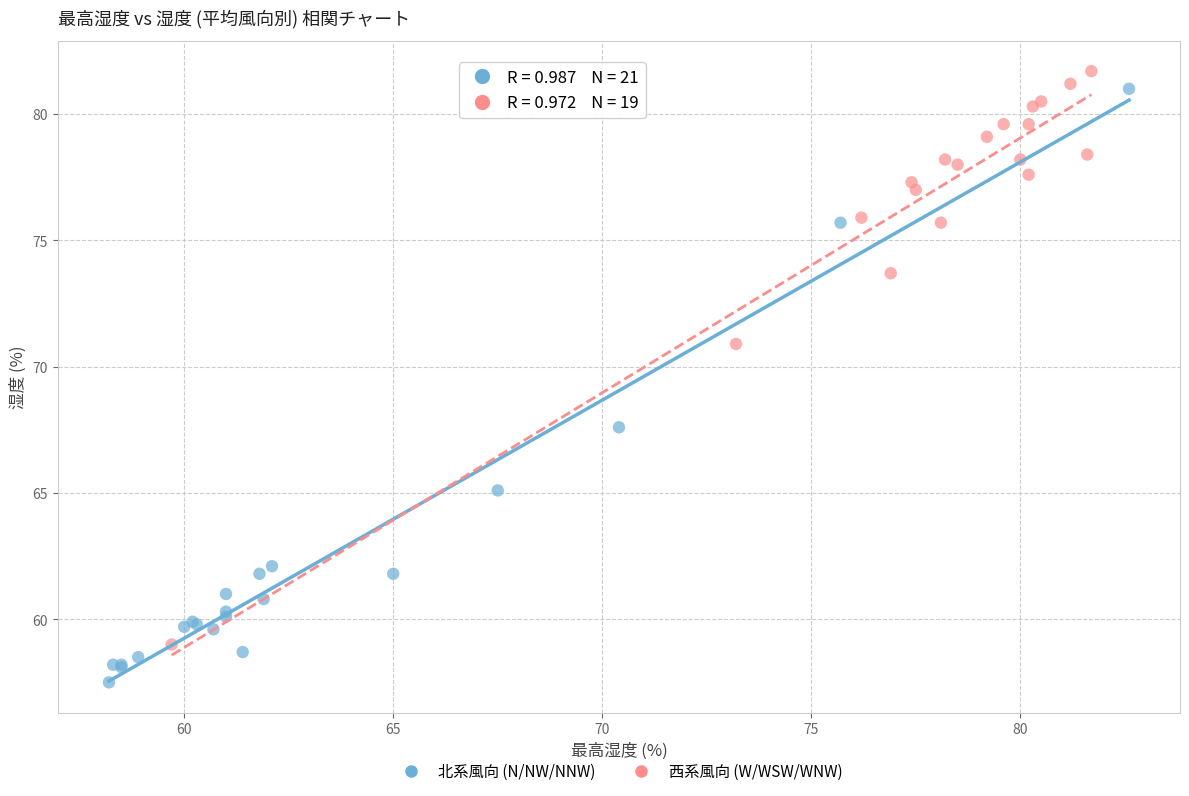

Which series reaches the minimum Y coordinate?

北系風向 (N/NW/NNW)